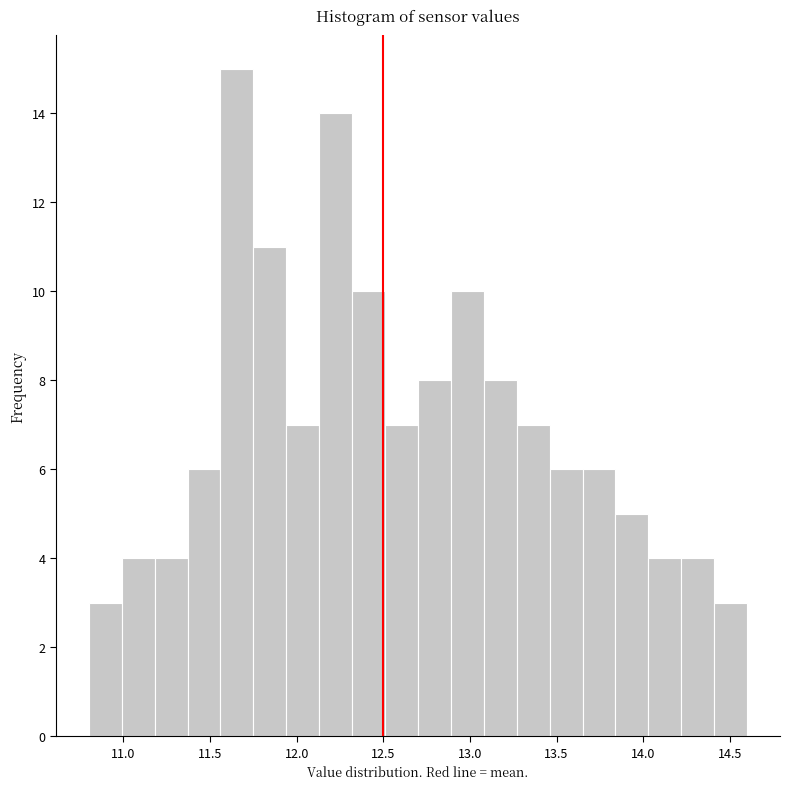

Around what value on the x-axis is the tallest bar? Give the approximate position of its centre, as read against the axis.

11.65